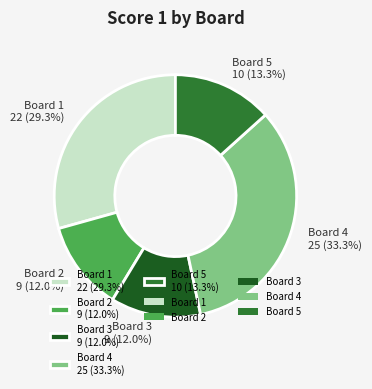

Is it true that Board 4 is 22% of the pie?

False